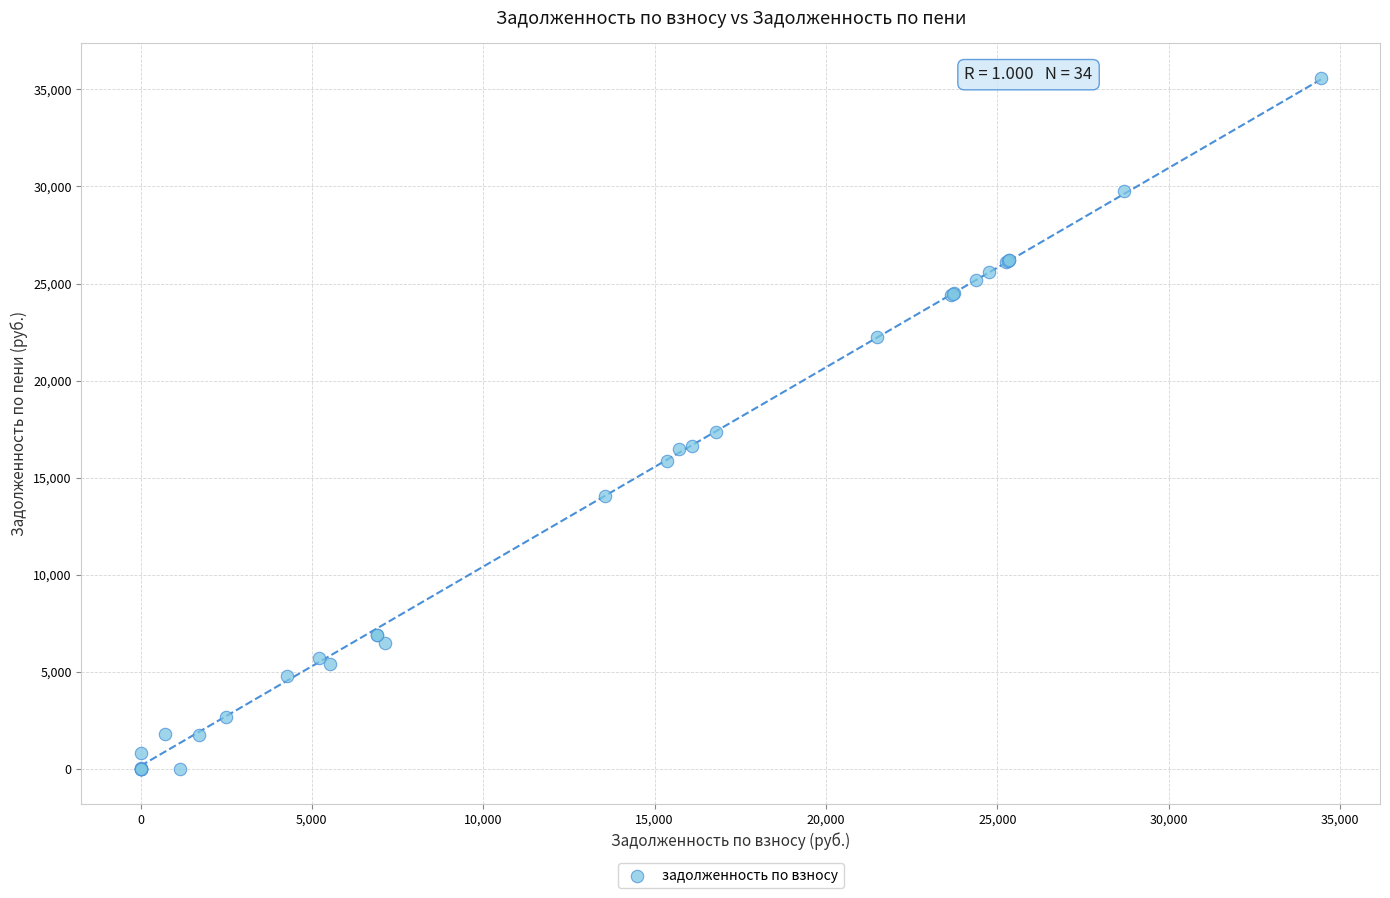

What Y value in the scatter plot is closest to 17793?

17351.7